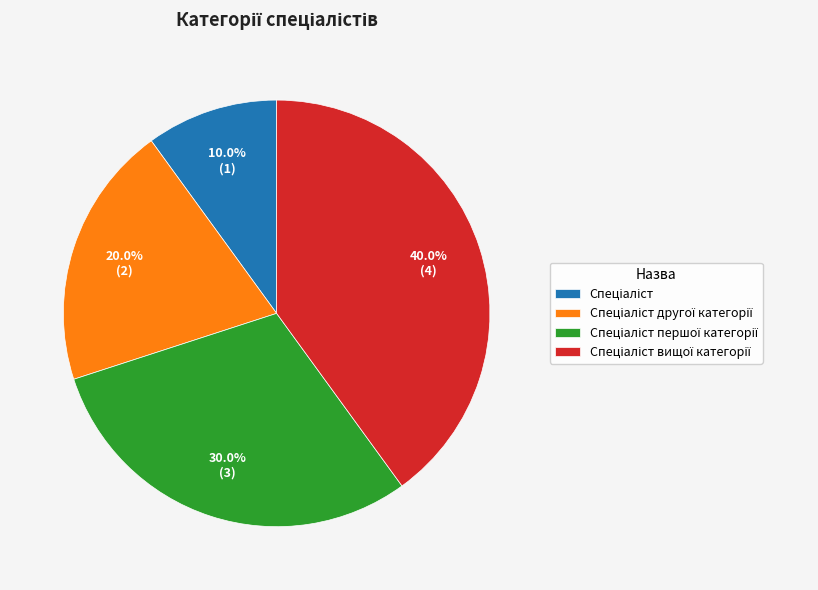

Does any single category account for the majority?

No